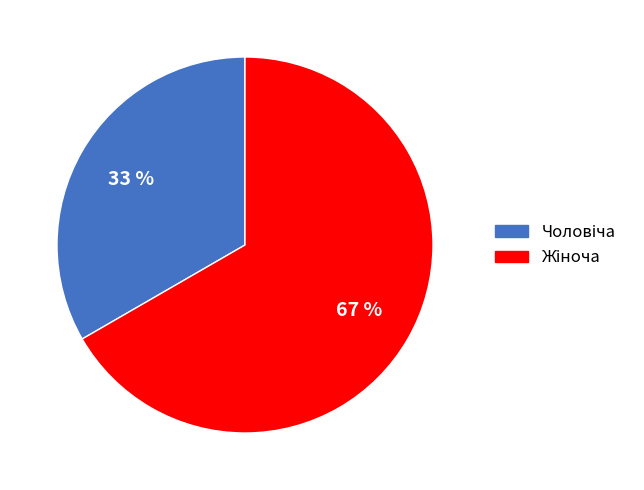

To the nearest percent, what is the average slice percentage?

50%